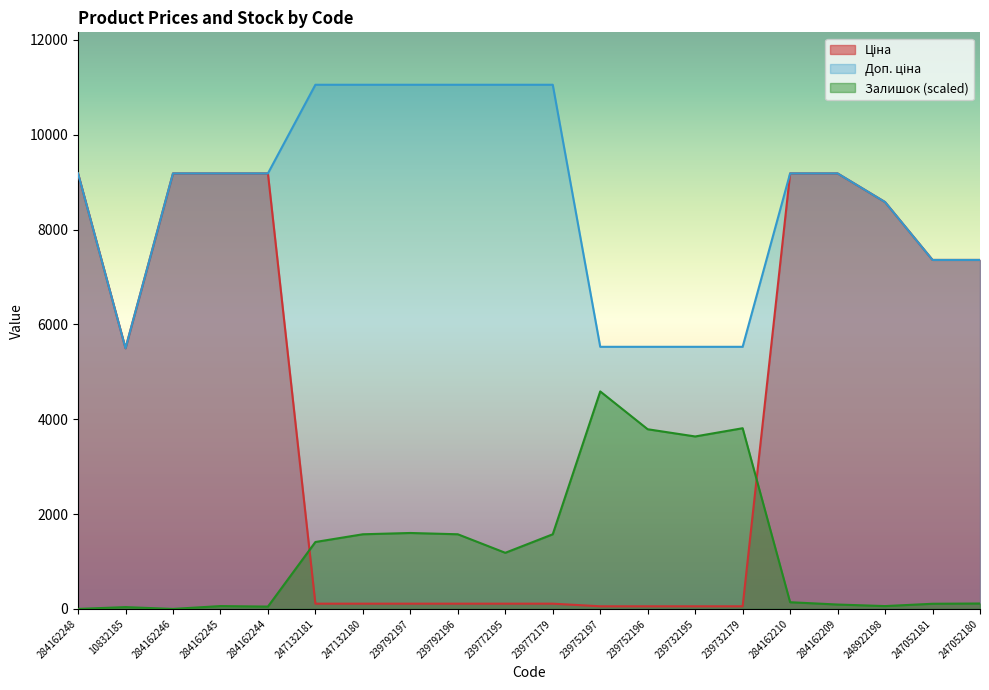

Rank the series by their maximum value, from lowest to highest.

Залишок, Ціна, Доп. ціна